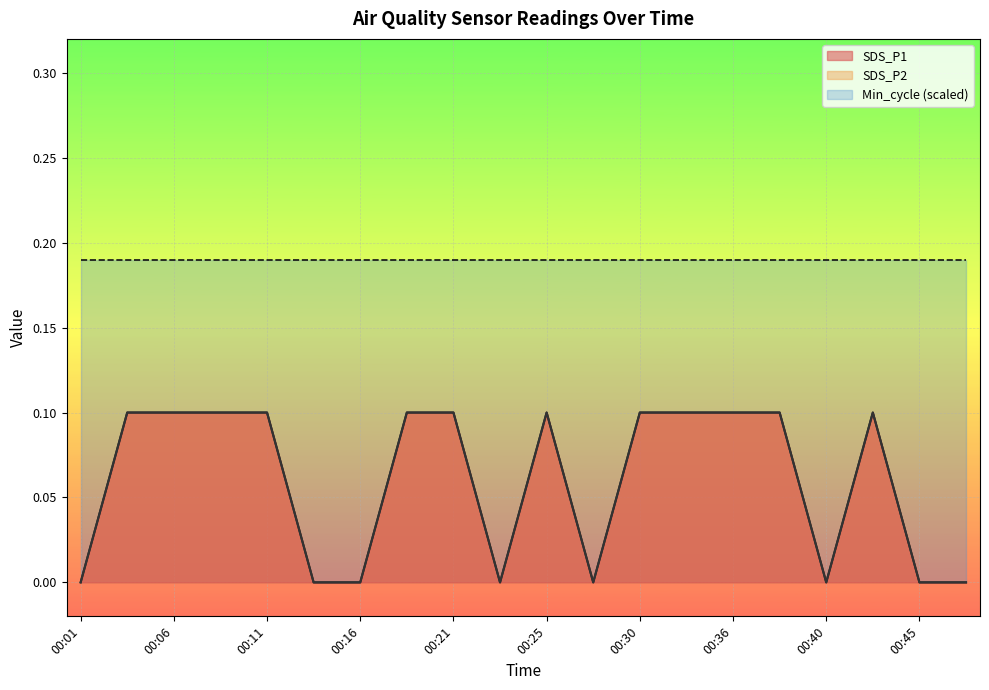

True or false: SDS_P2 has a value of 0.1 at 00:06.

True